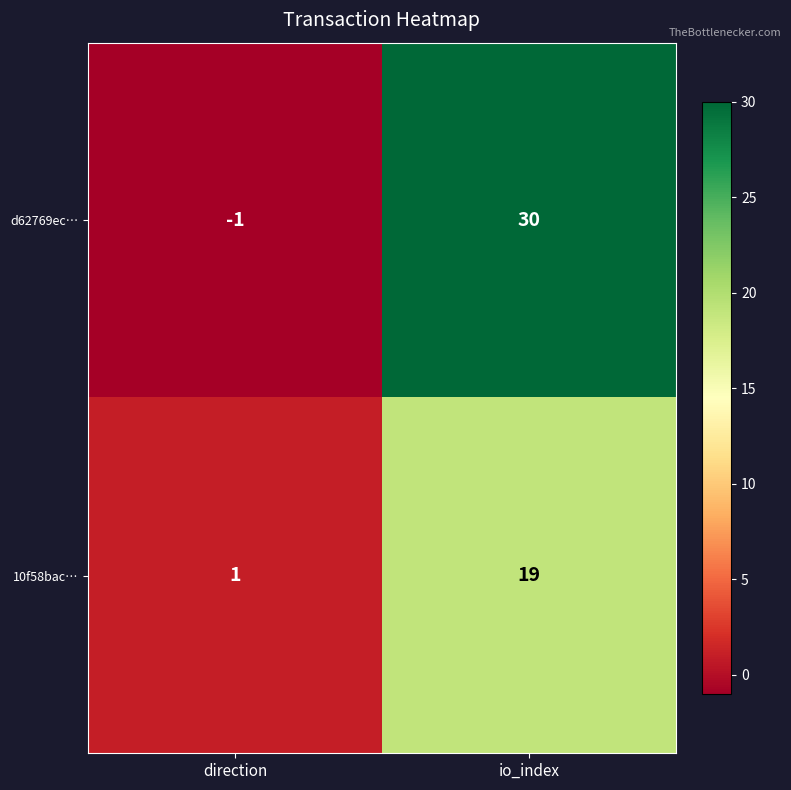

Which series has the largest total across all categories?

d62769ec…